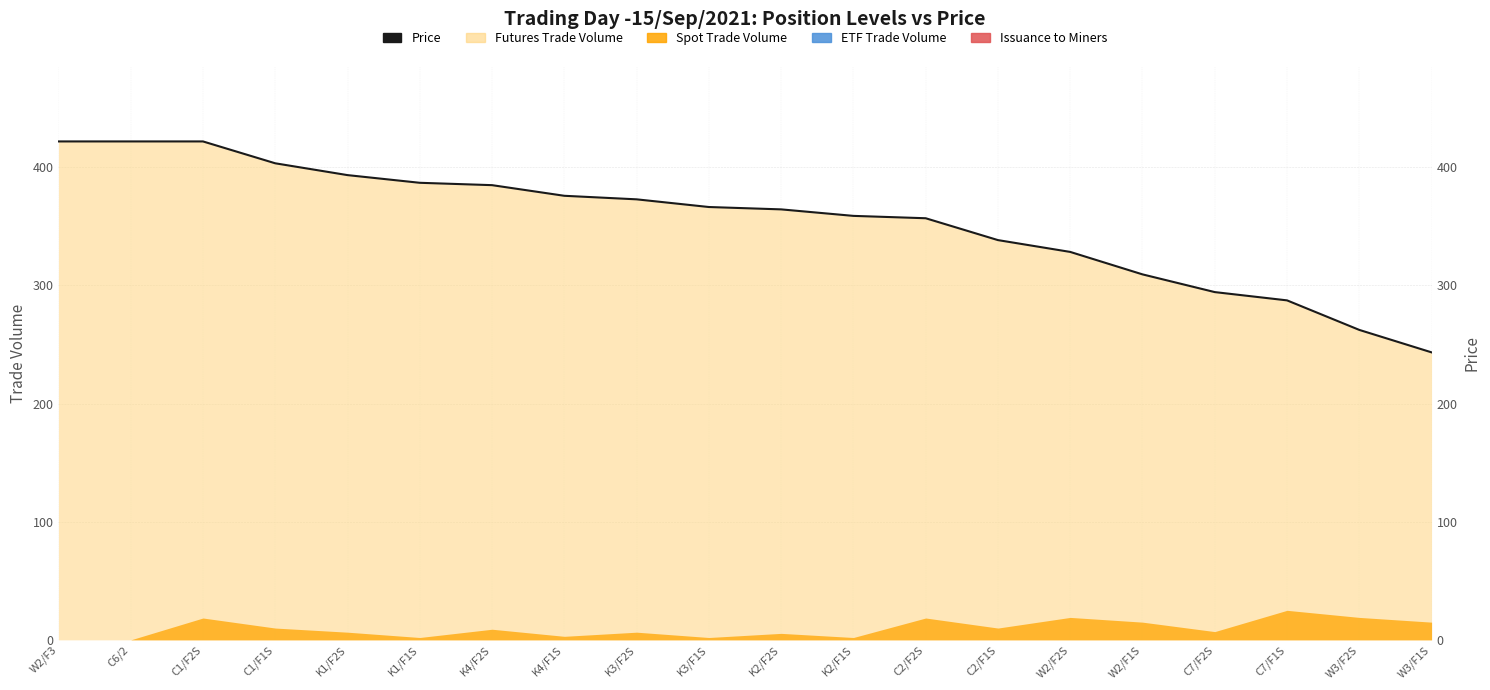

How many lines are shown in the chart?

1